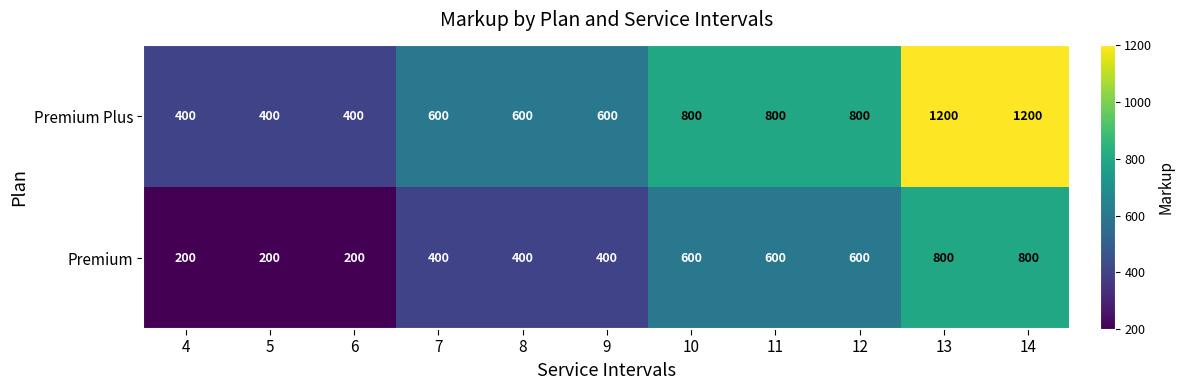

How many Premium Plus values are between 400 and 800?

9